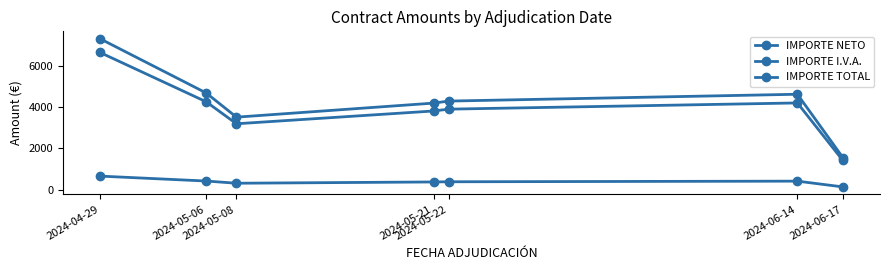

What value does the IMPORTE NETO series have at 2024-06-14?

4197.6